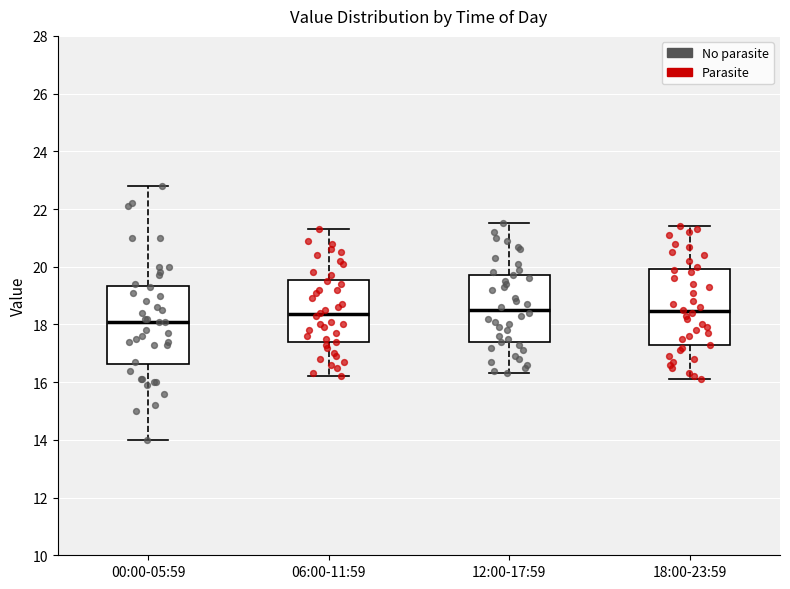

Reading left to right, transcribe this box plot: for each box, give where its median line is, the range the box spans, and where its two whiskers end, as read against the y-axis. The values are not printed on the chart, so give them approximately, as read against the axis.

00:00-05:59: median 18.2, box 16.6 to 19.4, whiskers 14.0 to 22.8
06:00-11:59: median 18.4, box 17.4 to 19.6, whiskers 16.2 to 21.4
12:00-17:59: median 18.6, box 17.4 to 19.8, whiskers 16.4 to 21.6
18:00-23:59: median 18.4, box 17.2 to 20.0, whiskers 16.2 to 21.4